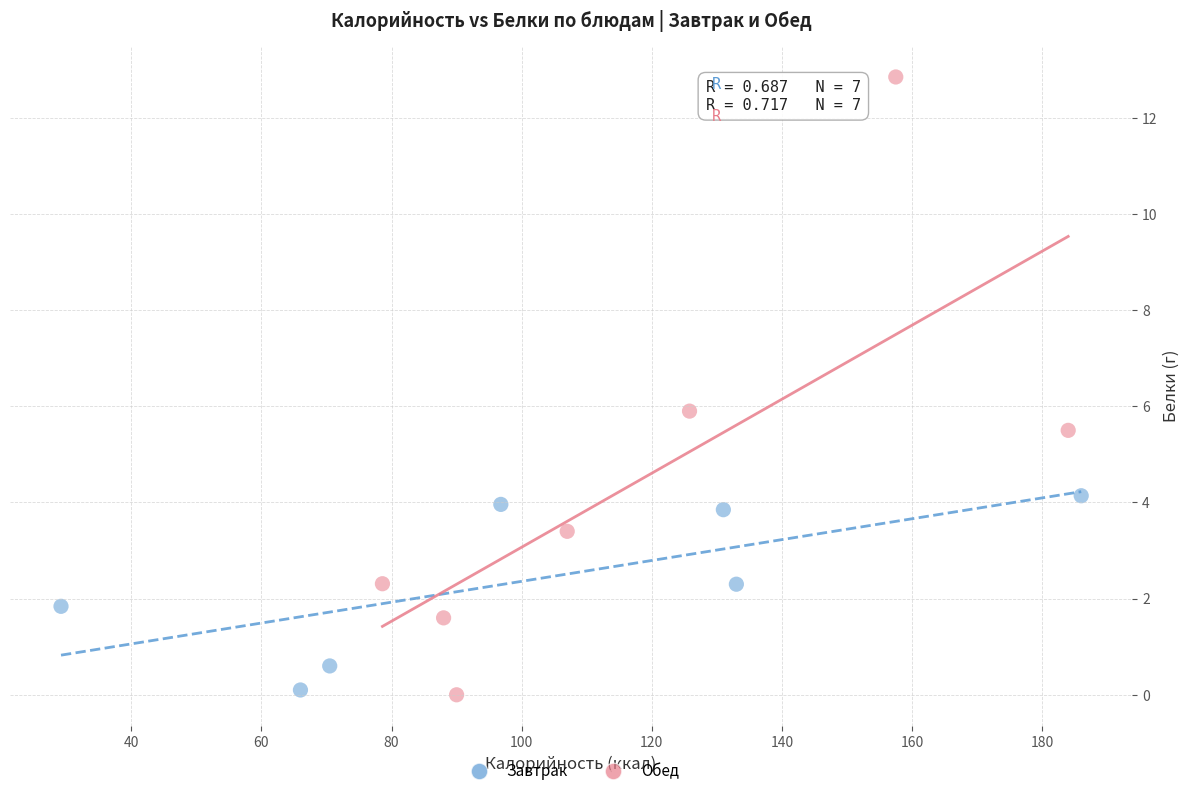

Which series contains the highest Y value?

Обед